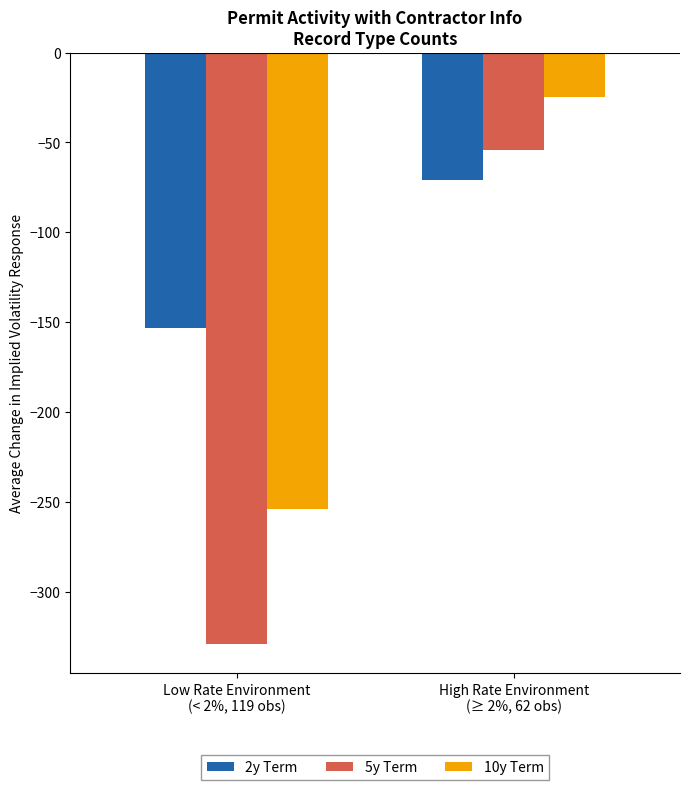

Rank the series by their maximum value, from lowest to highest.

2y Term, 5y Term, 10y Term